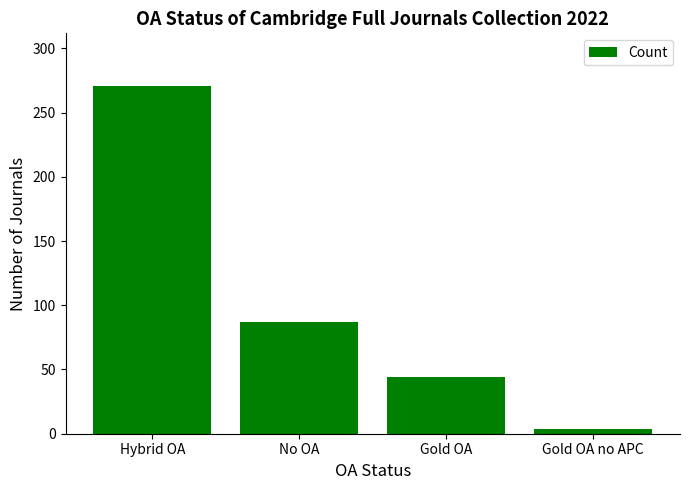

What is the sum of the values at Gold OA and Gold OA no APC?

48